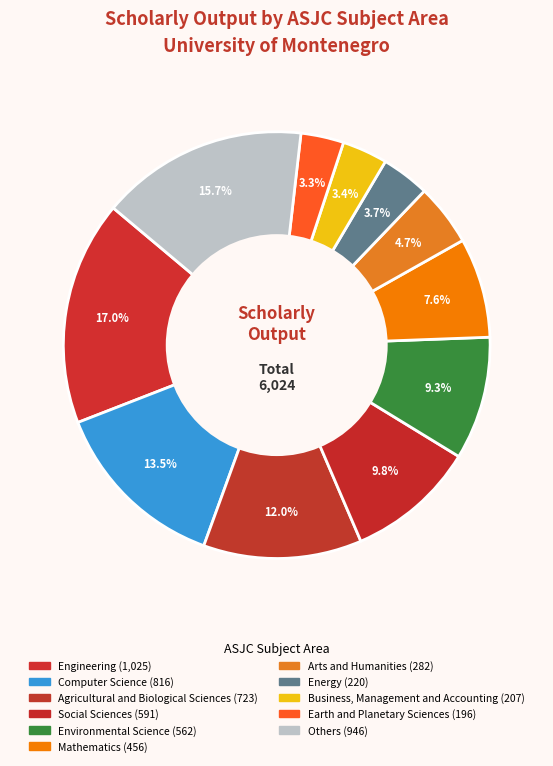

How many segments does this pie chart have?

11